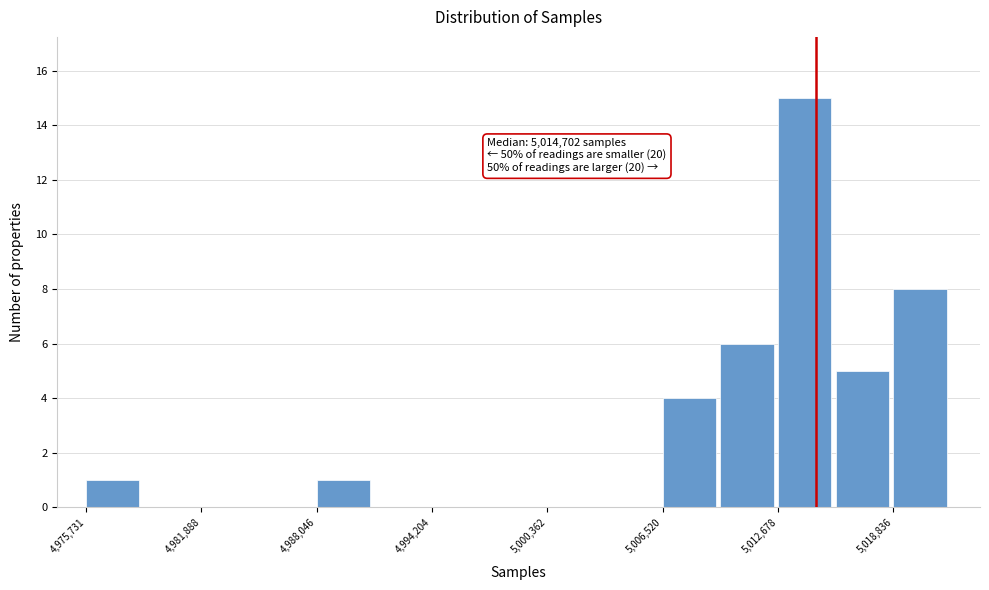

Read against the x-axis, roughly where is the centre of the tallest bar?

5014000